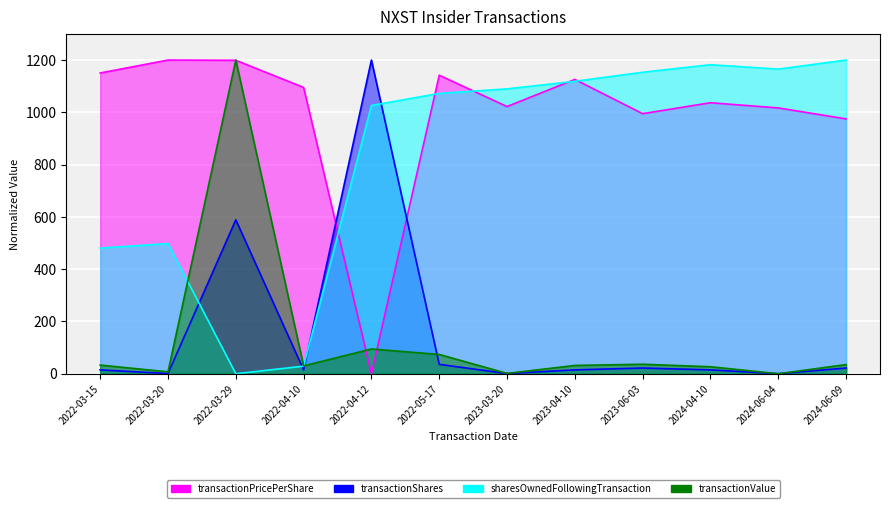

Rank the series at 2024-04-10 from lowest to highest value.

transactionShares, transactionValue, transactionPricePerShare, sharesOwnedFollowingTransaction